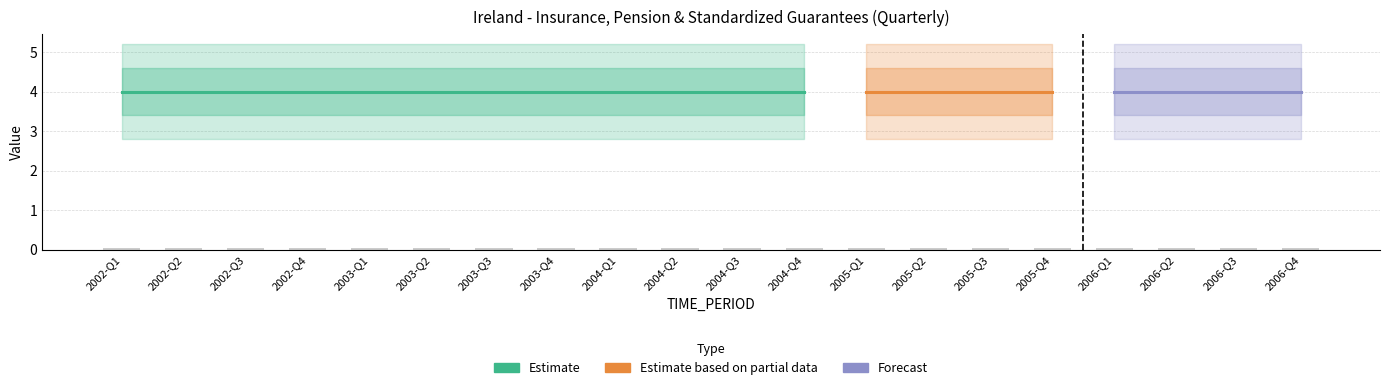

What is the label of the 14th bar from the right?

2003-Q3